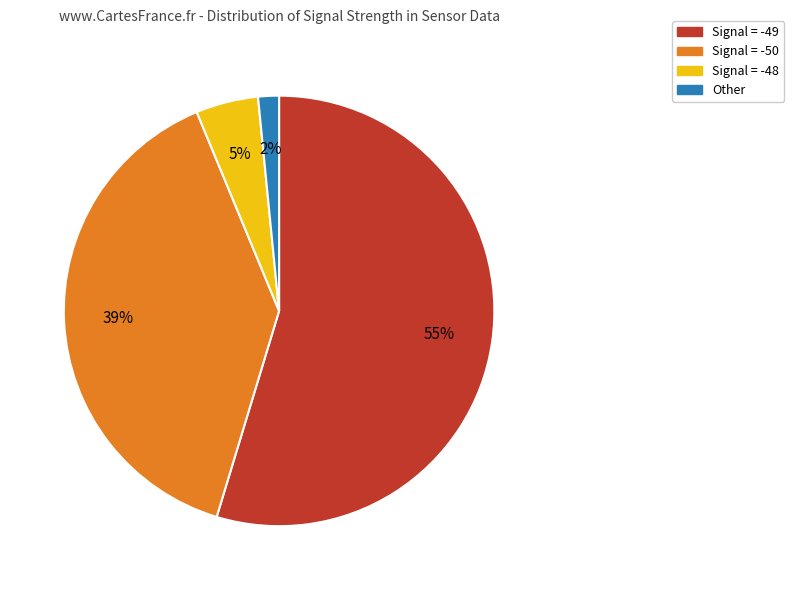

Between Other and Signal = -48, which is larger?

Signal = -48